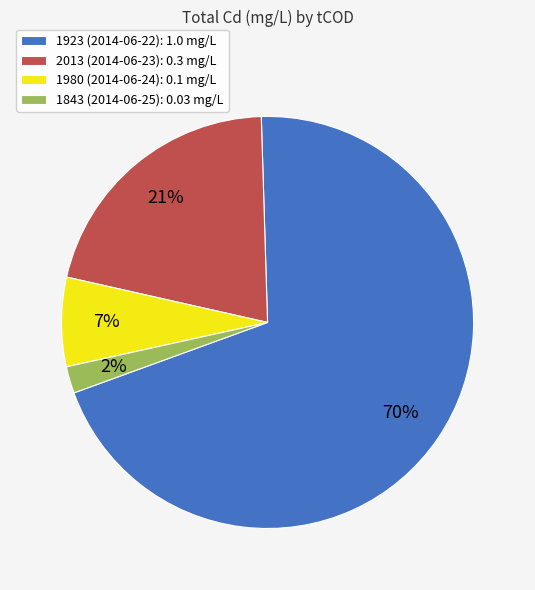

Which slice is the smallest?

1843 (2014-06-25)